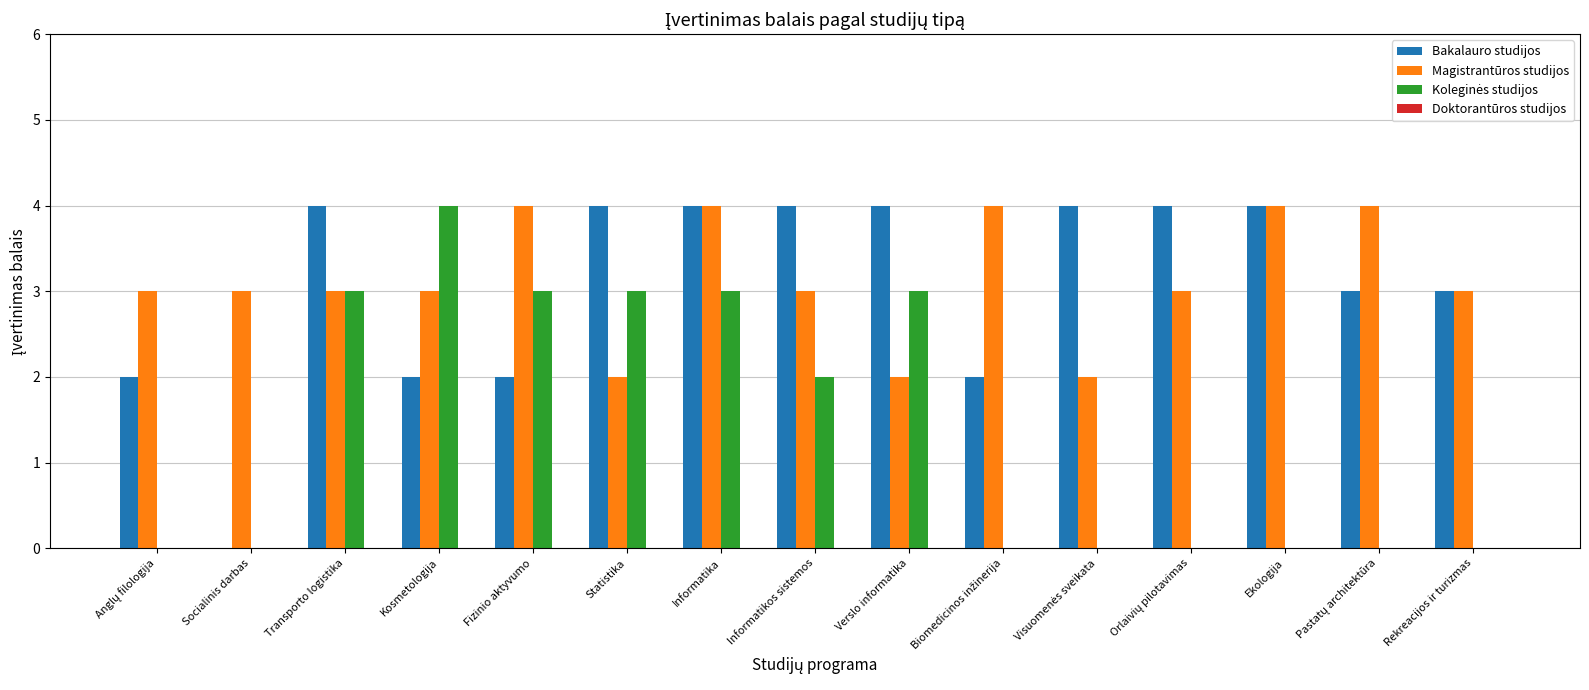

What is the sum of all Bakalauro studijos values?

46